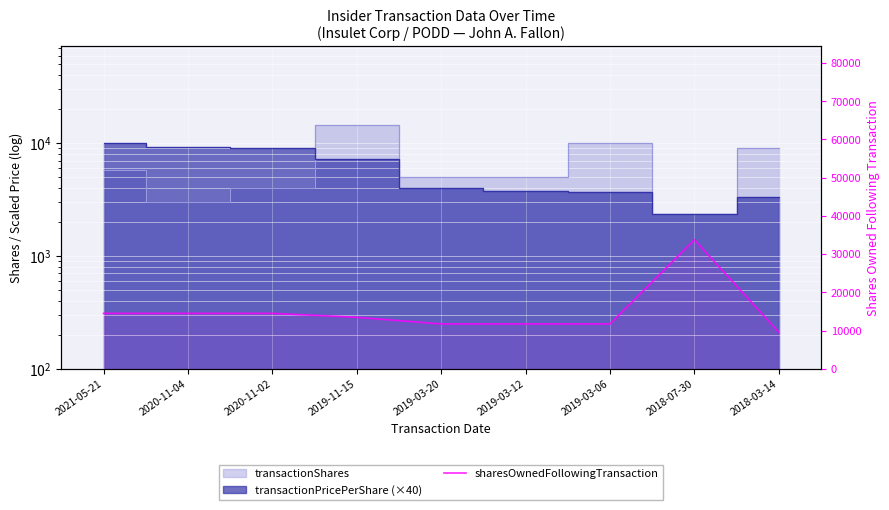

Rank the categories by value from highest to lowest.

2018-07-30, 2021-05-21, 2020-11-04, 2020-11-02, 2019-11-15, 2019-03-20, 2019-03-12, 2019-03-06, 2018-03-14